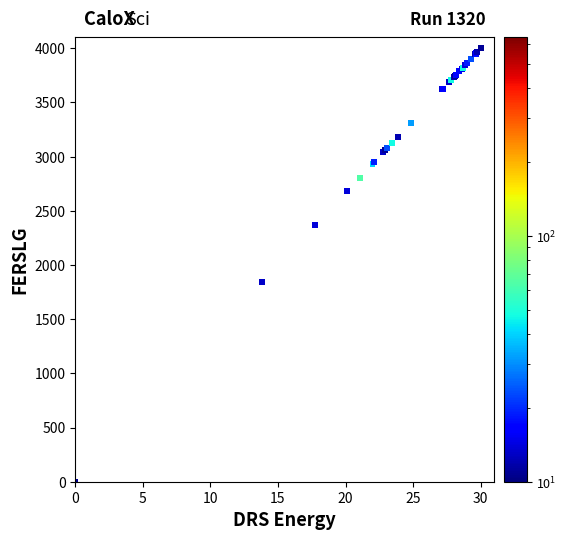

What Y value in the scatter plot is closest to 2000?

1840.7